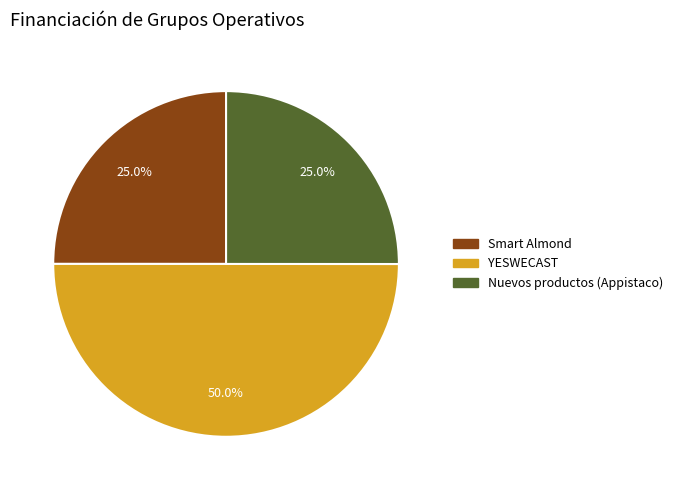

Is it true that Smart Almond is 25% of the pie?

True